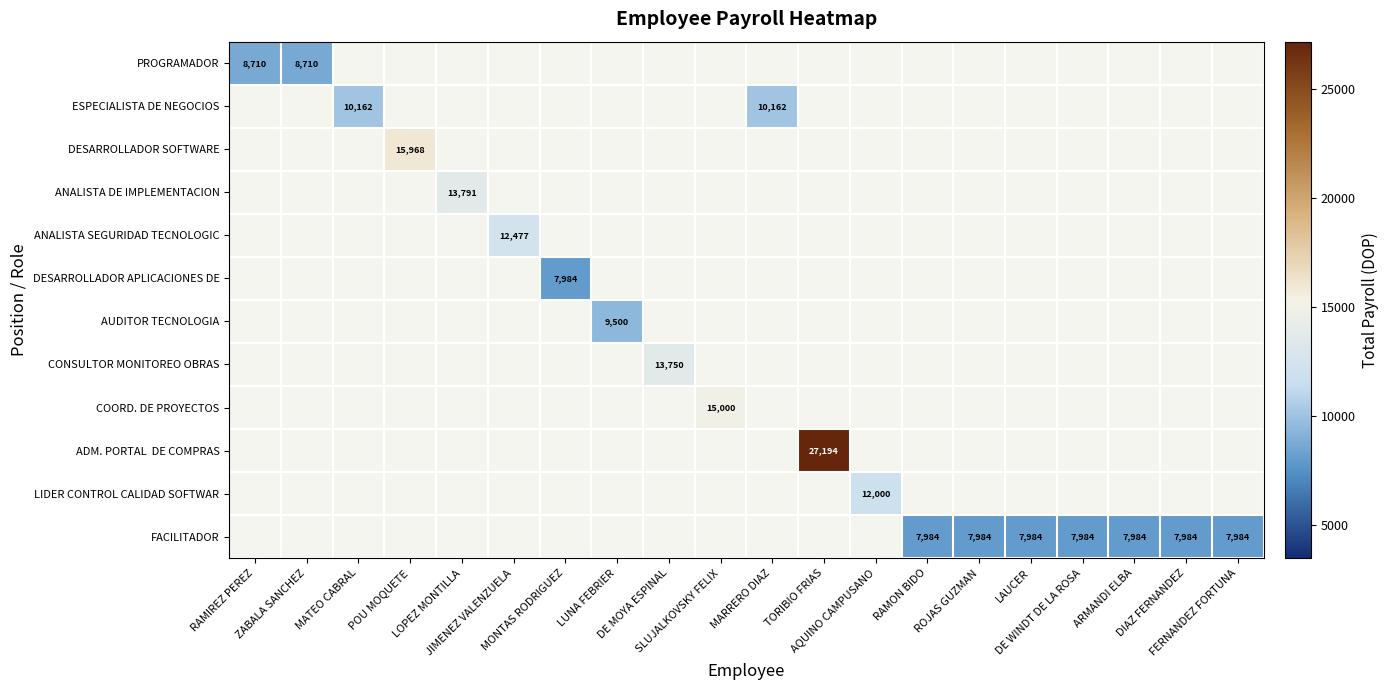

Which has a higher value, DIAZ FERNANDEZ or RAMIREZ PEREZ?

RAMIREZ PEREZ